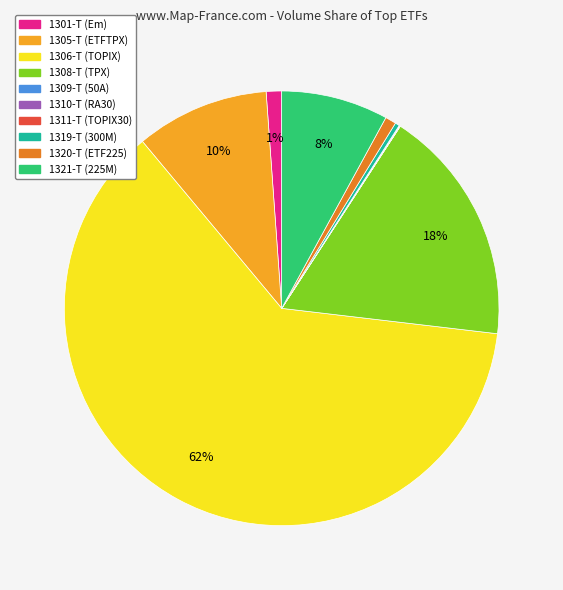

To the nearest percent, what portion does 1321-T represent?

8%